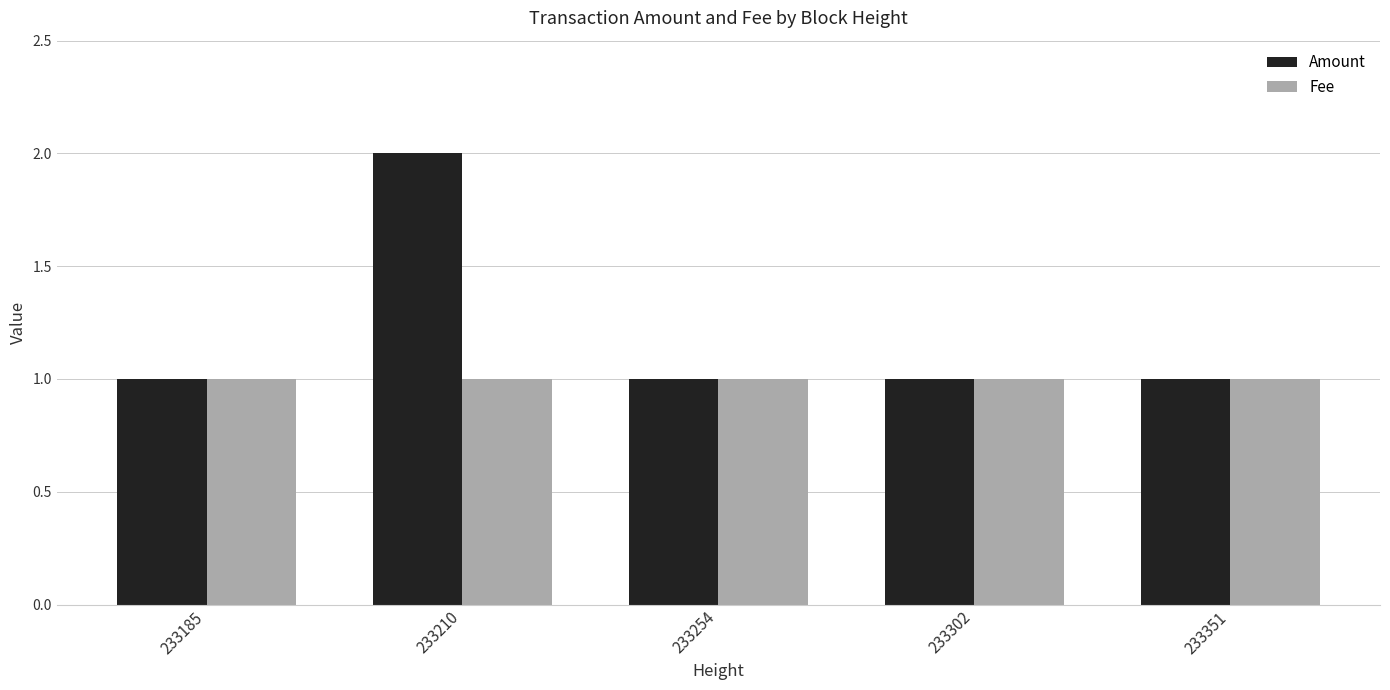

Between 233210 and 233302, which series saw the biggest shift?

Amount